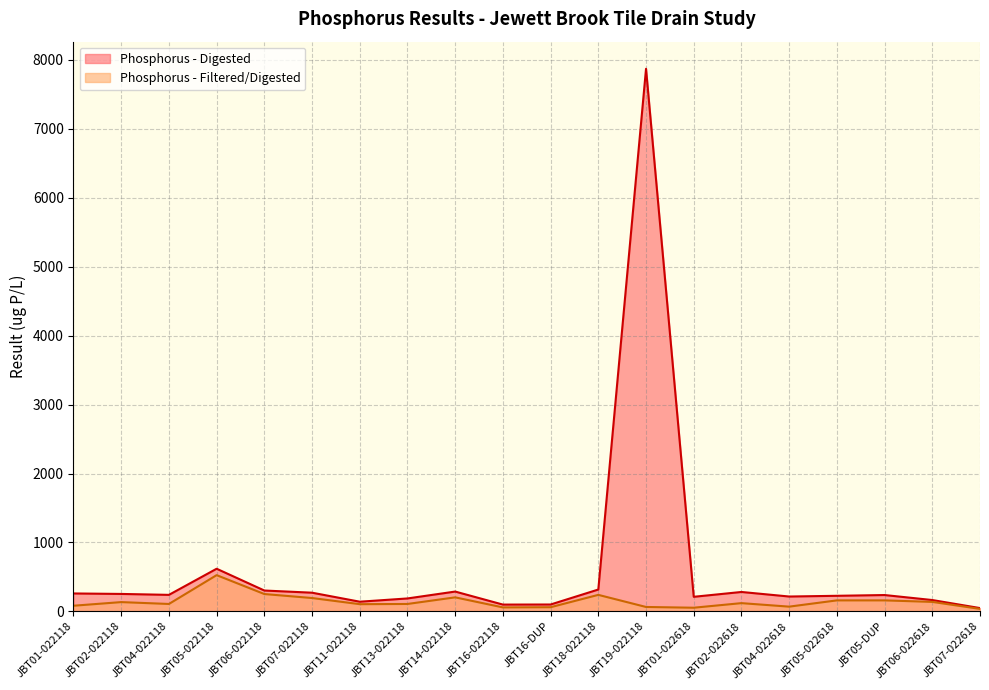

What is the difference between the maximum and minimum values in the Phosphorus - Filtered/Digested series?

489.7